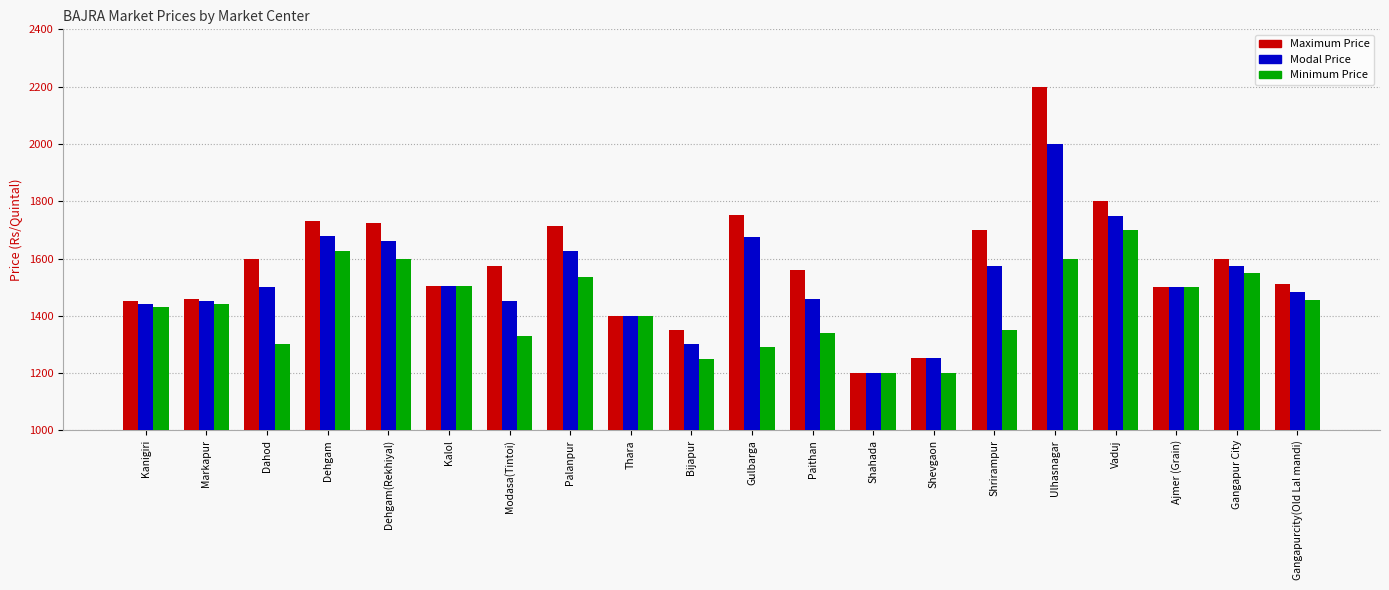

The Maximum Price series shows 1251 at Shevgaon. True or false?

True